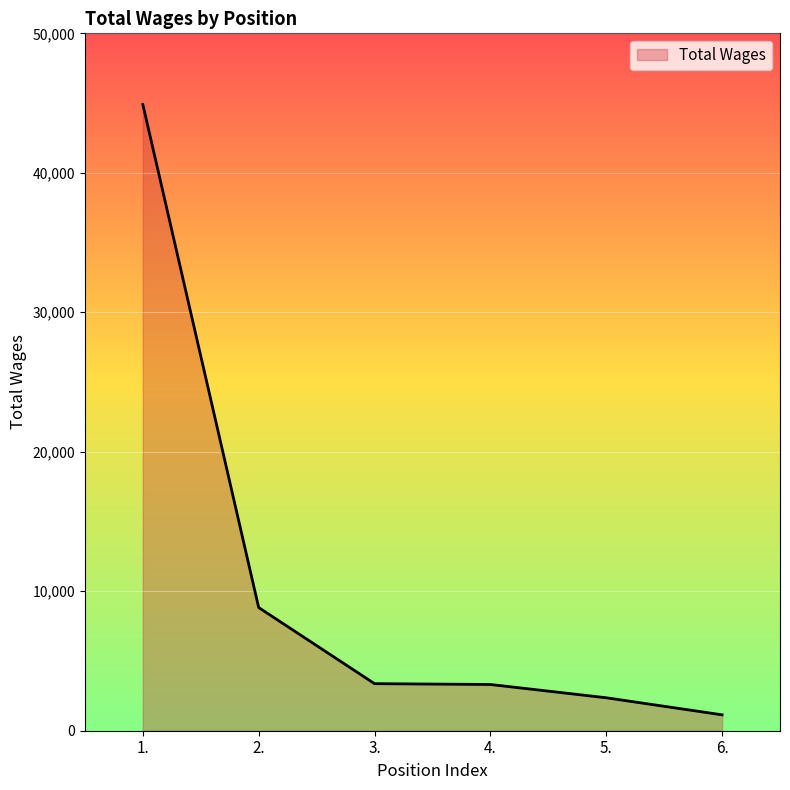

What is the change in value from 2. to 5.?

-6468